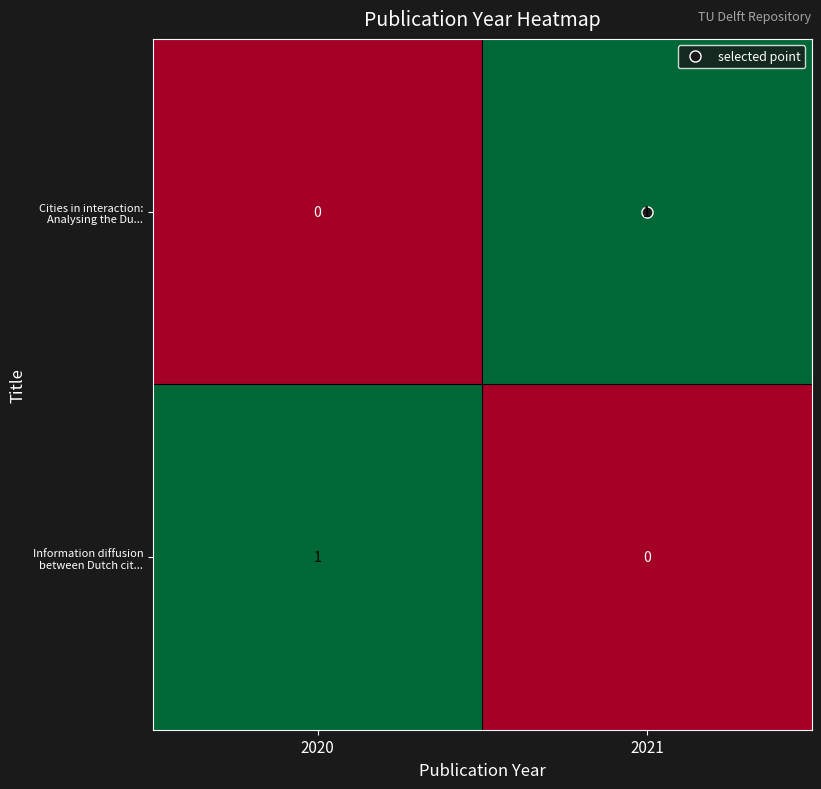

At 2020, list the series in order from smallest to largest.

Cities in interaction: Analysing the Du..., Information diffusion between Dutch cit...